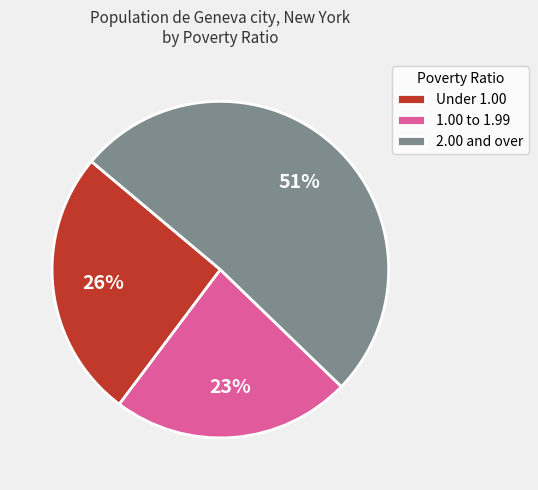

Which slice is the largest?

2.00 and over